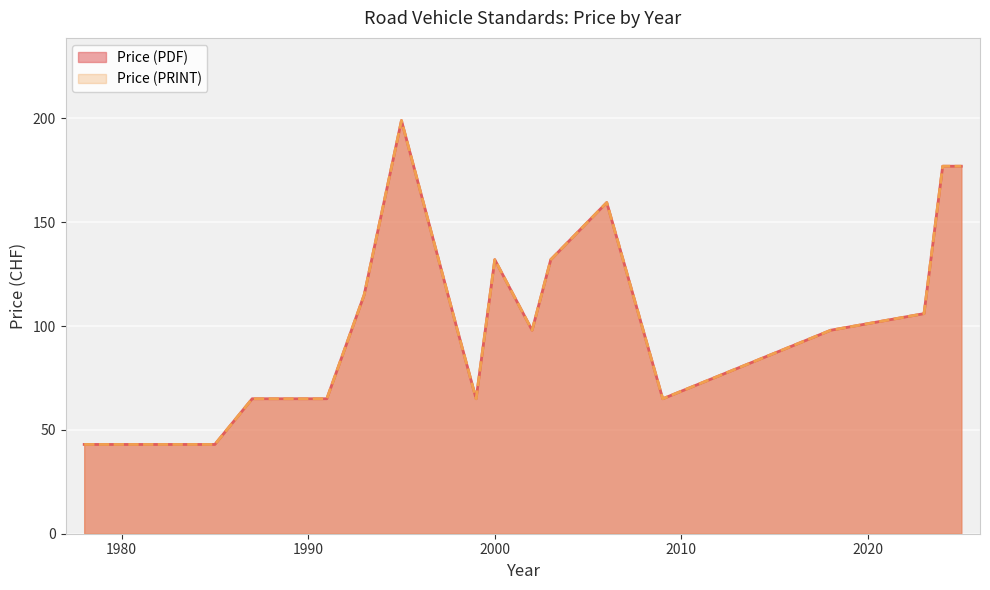

In Price (PDF), how many points are lower than both neighbors (excluding endpoints)?

5